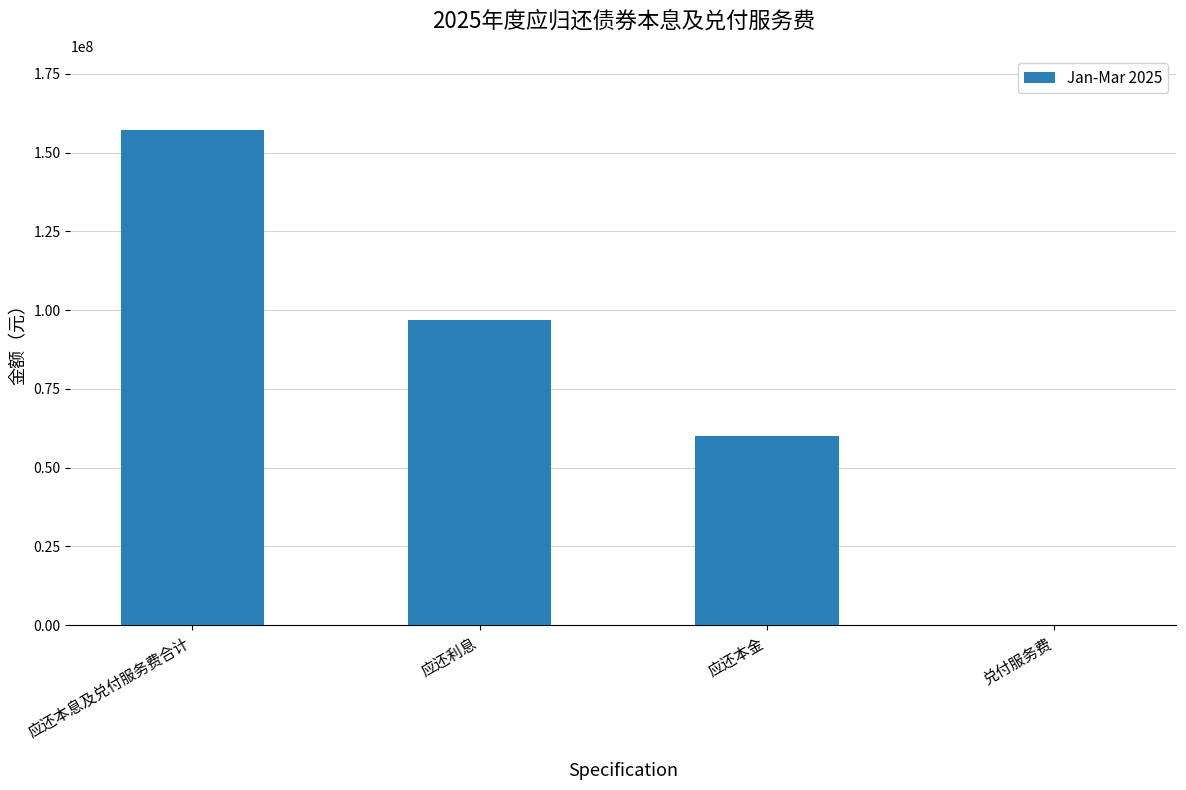

How many data points does each series have?

4